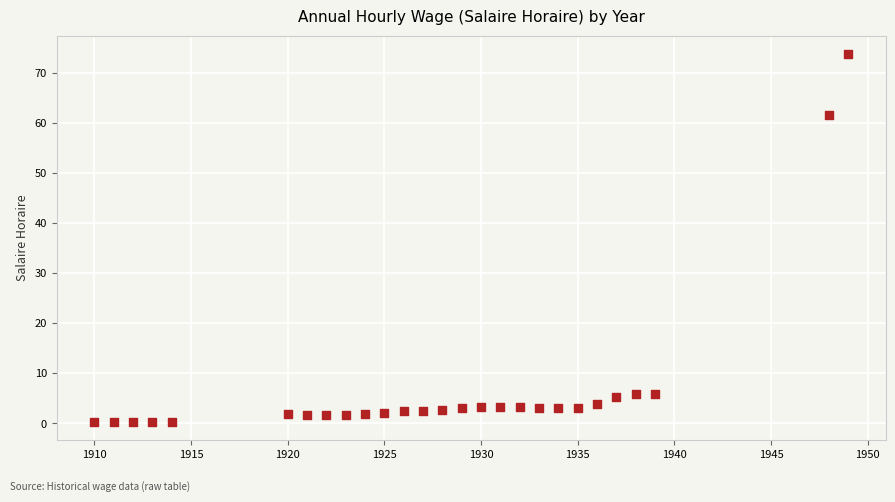

What Y value in the scatter plot is closest to 37?

61.6